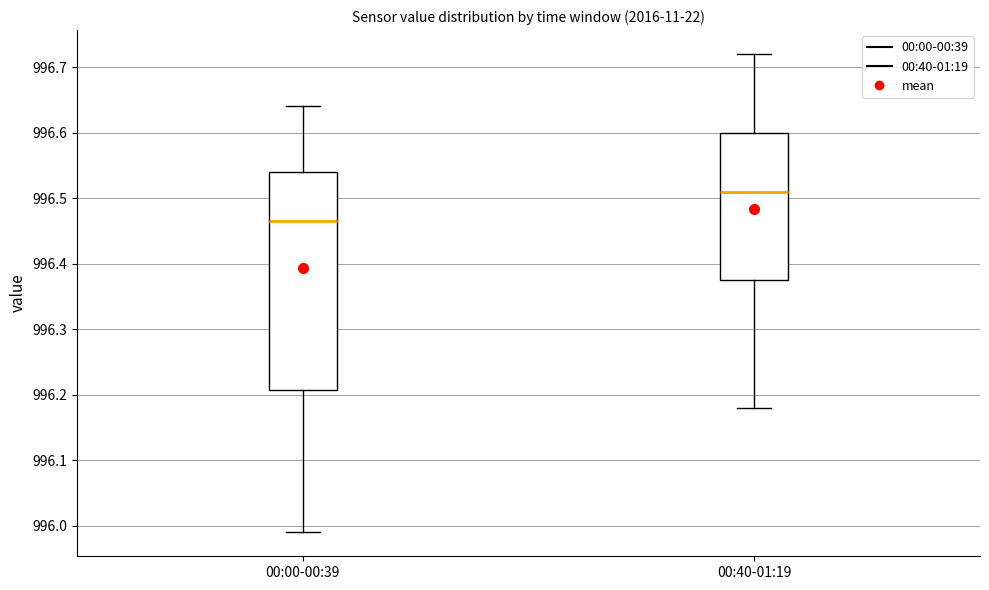

Comparing the boxes themselves (not the whiskers), which one is the tallest?

00:00-00:39